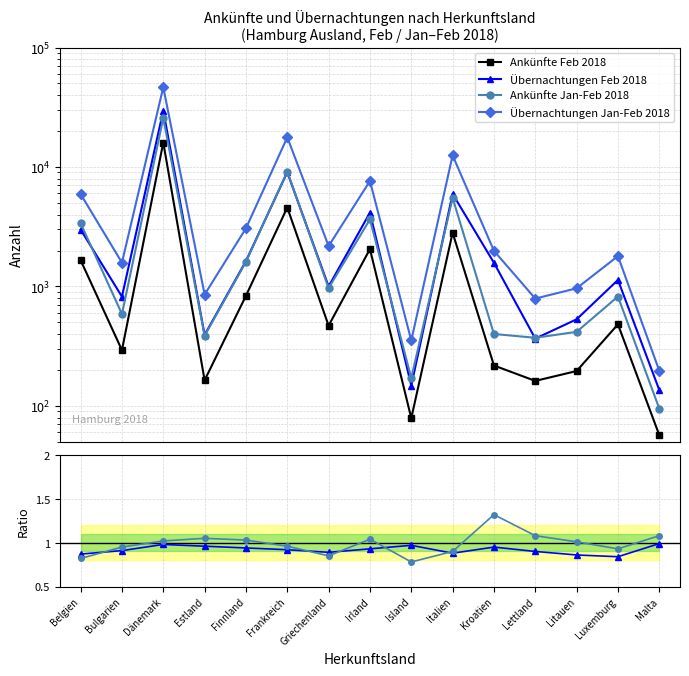

What is the minimum value for Übernachtungen Jan-Feb 2018?

197.0